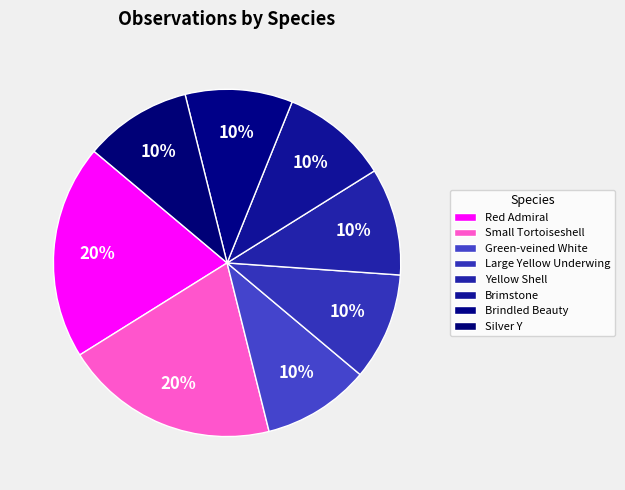

Which category has the biggest portion of the pie?

Red Admiral